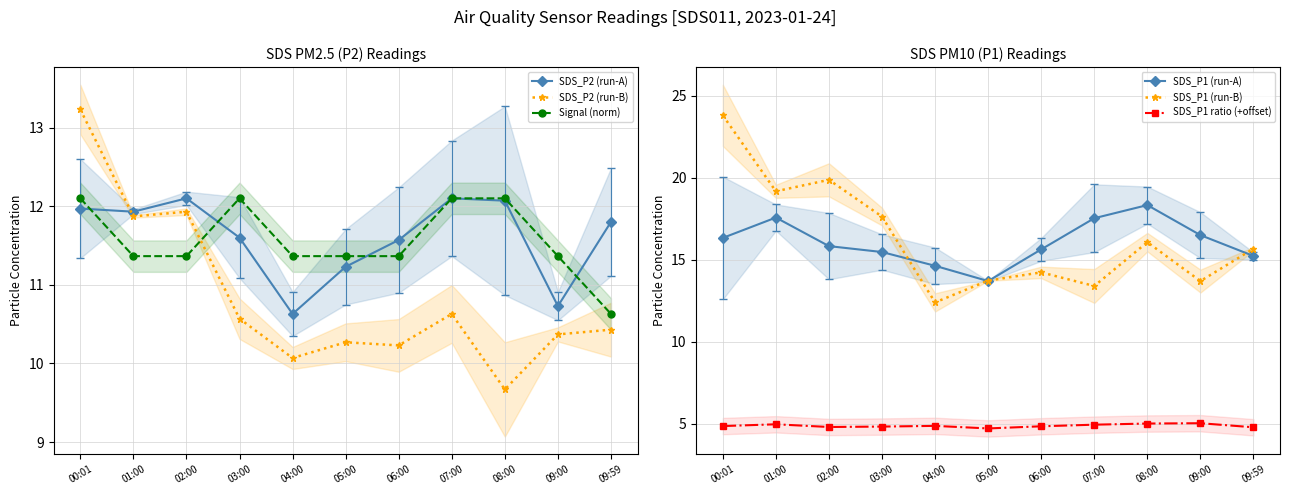

Does the chart display data point markers on the line(s)?

Yes